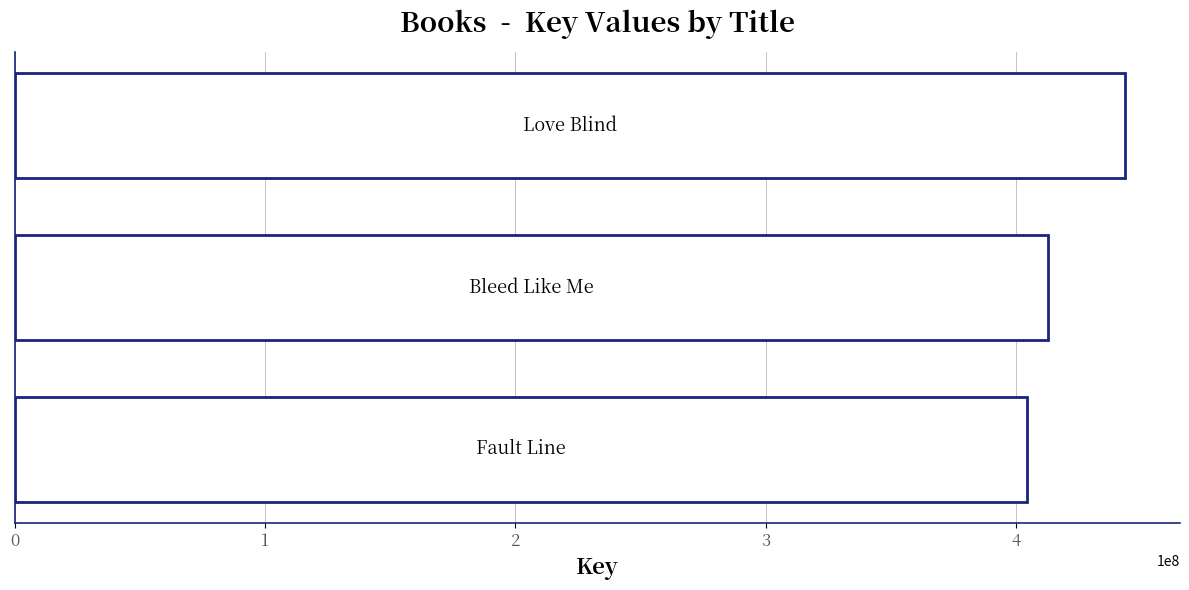

What is the minimum value shown in the chart?

404144498